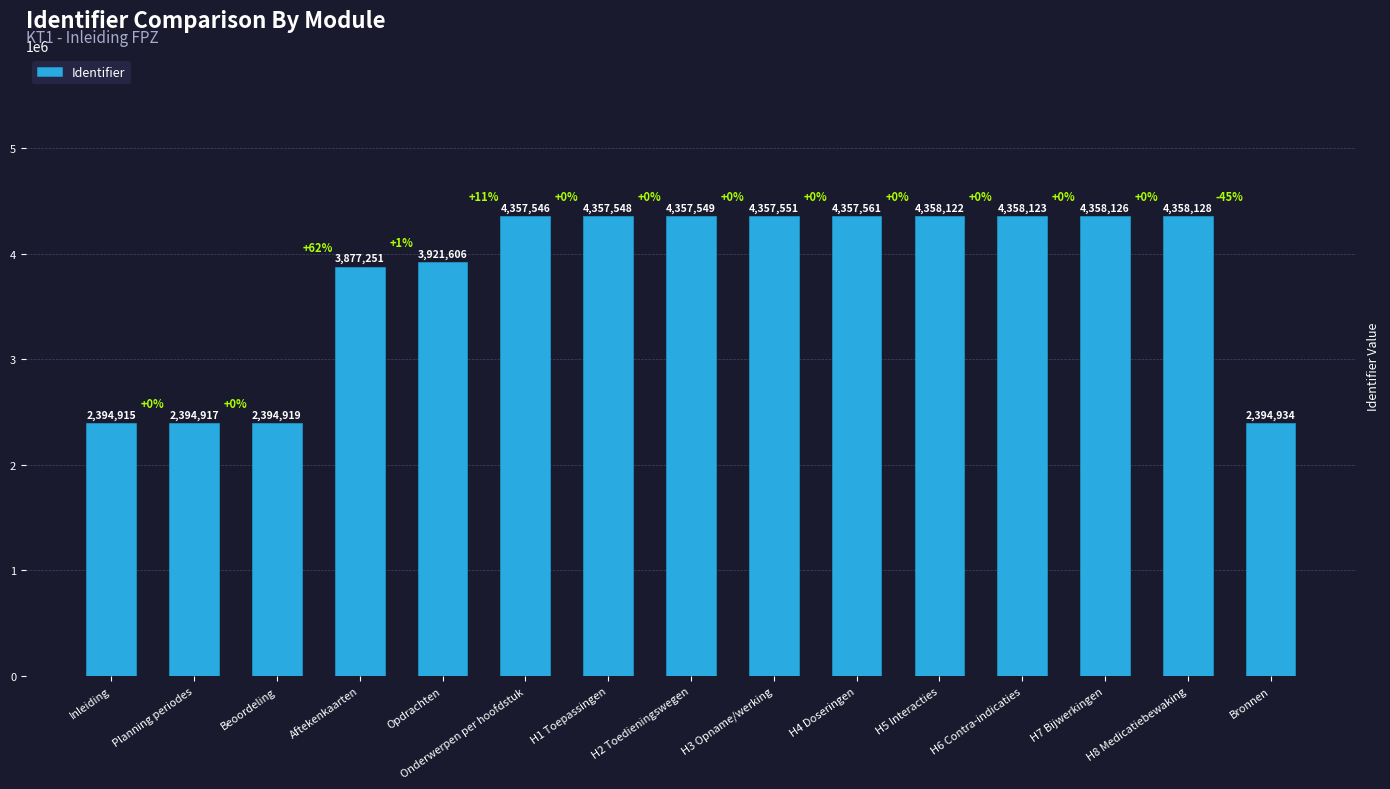

What is the smallest value displayed?

2394915